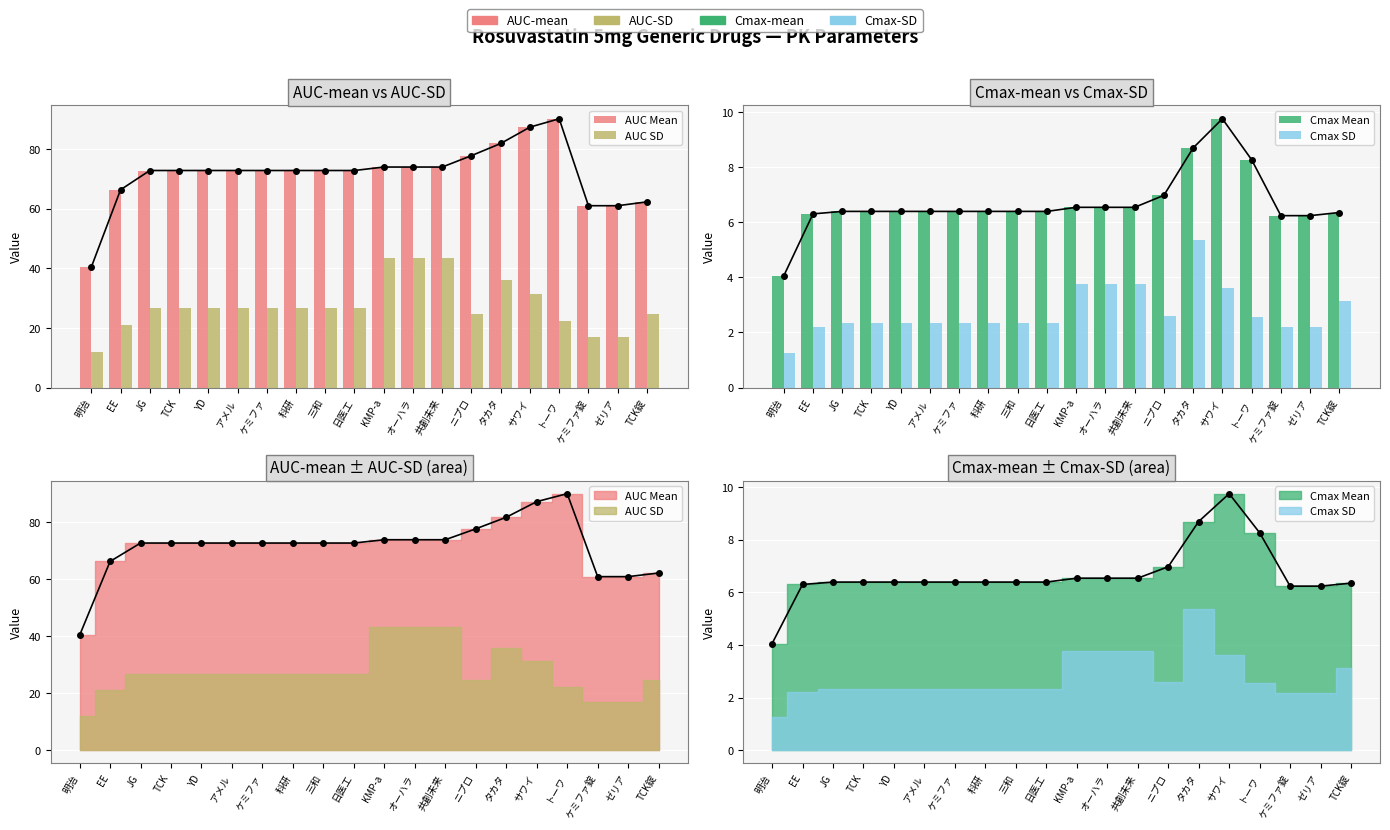

Reading left to right, transcribe all the data shown in this chart.

AUC Mean: 明治=40.4	EE=66.3	JG=72.8	TCK=72.8	YD=72.8	アメル=72.8	ケミファ=72.8	科研=72.8	三和=72.8	日医工=72.8	KMP-a=73.9	オーハラ=73.9	共創未来=73.9	ニプロ=77.7	タカタ=81.8	サワイ=87.3	トーワ=90.1	ケミファ錠=61.0	ゼリア=61.0	TCK錠=62.2
AUC SD: 明治=11.9	EE=21.1	JG=26.8	TCK=26.8	YD=26.8	アメル=26.8	ケミファ=26.8	科研=26.8	三和=26.8	日医工=26.8	KMP-a=43.4	オーハラ=43.4	共創未来=43.4	ニプロ=24.7	タカタ=36.0	サワイ=31.4	トーワ=22.2	ケミファ錠=17.0	ゼリア=17.0	TCK錠=24.7
Cmax Mean: 明治=4.0	EE=6.3	JG=6.4	TCK=6.4	YD=6.4	アメル=6.4	ケミファ=6.4	科研=6.4	三和=6.4	日医工=6.4	KMP-a=6.5	オーハラ=6.5	共創未来=6.5	ニプロ=7.0	タカタ=8.7	サワイ=9.8	トーワ=8.3	ケミファ錠=6.2	ゼリア=6.2	TCK錠=6.3
Cmax SD: 明治=1.3	EE=2.2	JG=2.3	TCK=2.3	YD=2.3	アメル=2.3	ケミファ=2.3	科研=2.3	三和=2.3	日医工=2.3	KMP-a=3.8	オーハラ=3.8	共創未来=3.8	ニプロ=2.6	タカタ=5.4	サワイ=3.6	トーワ=2.6	ケミファ錠=2.2	ゼリア=2.2	TCK錠=3.1